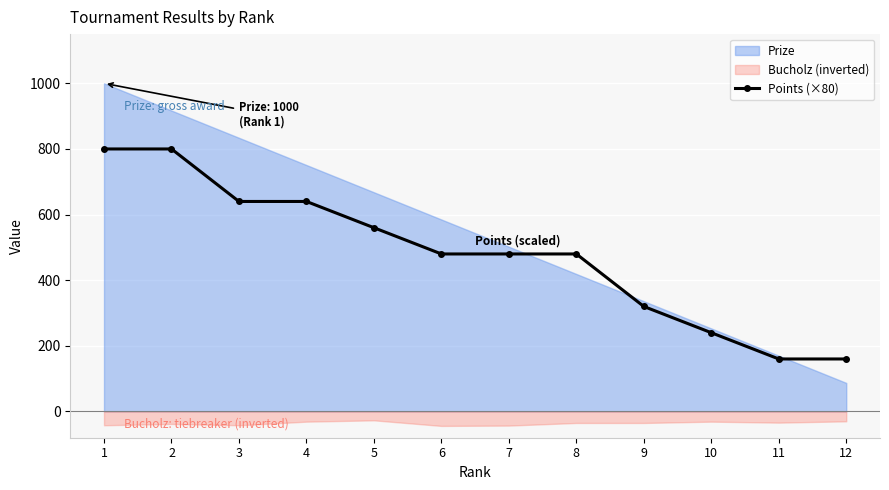

True or false: there are more than 2 points higher than both neighbors.

False